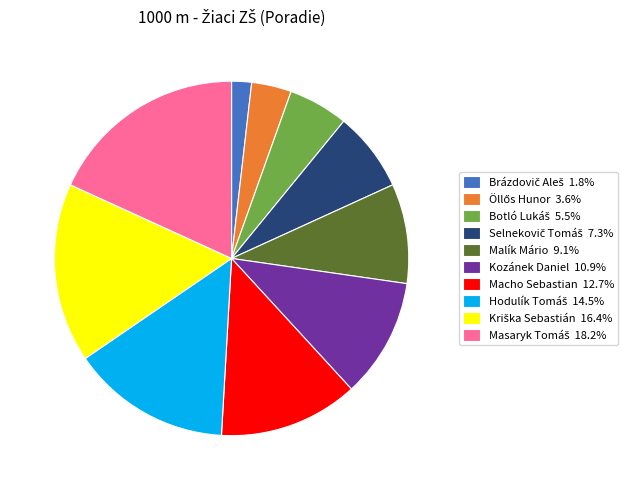

Is the sum of Kozánek Daniel 10.9% and Malík Mário 9.1% greater than half?

No